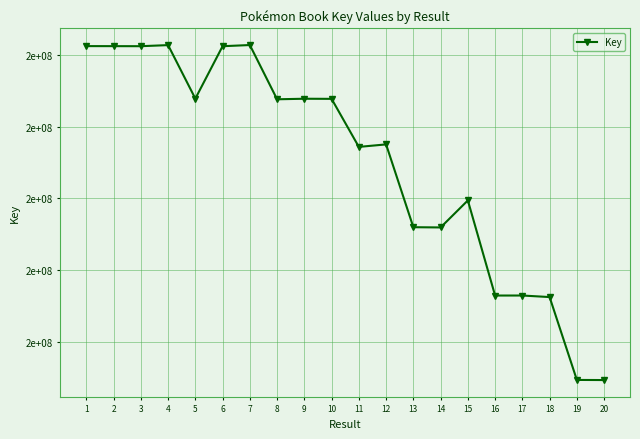

Reading right to left, list all the values displayed in this chart.

20=194815154	19=194825126	18=201754122	17=201883478	16=201881472	15=209834265	14=207574474	13=207594574	12=214517940	11=214309345	10=218325940	9=218335874	8=218290145	7=222825791	6=222727569	5=218346336	4=222819119	3=222728662	2=222733130	1=222736714